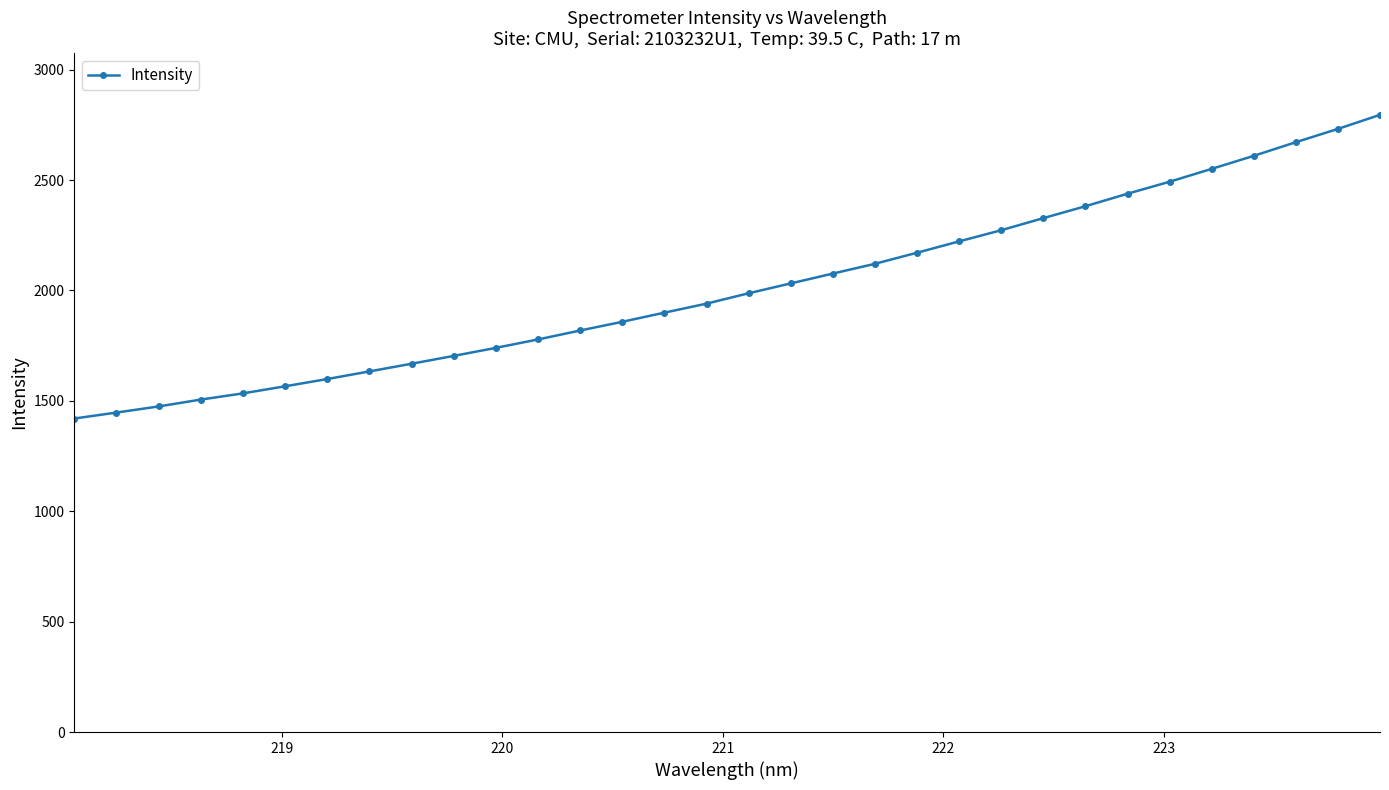

What is the average value?

2014.7